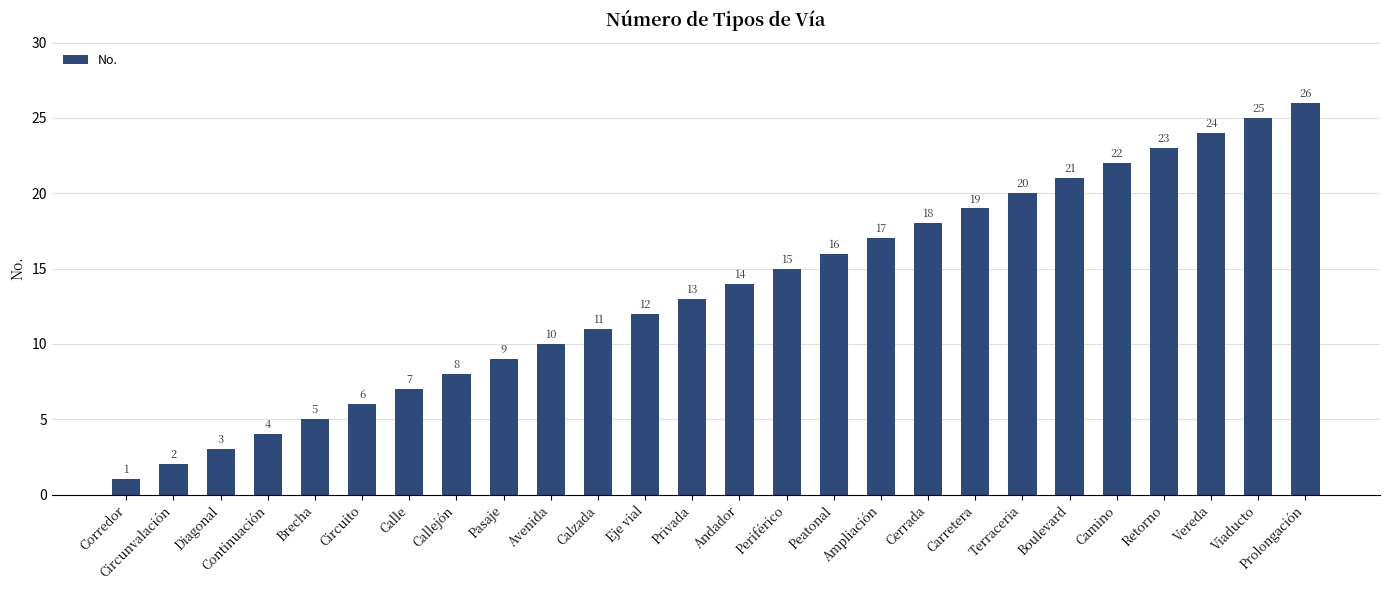

The value at Avenida is 3. True or false?

False